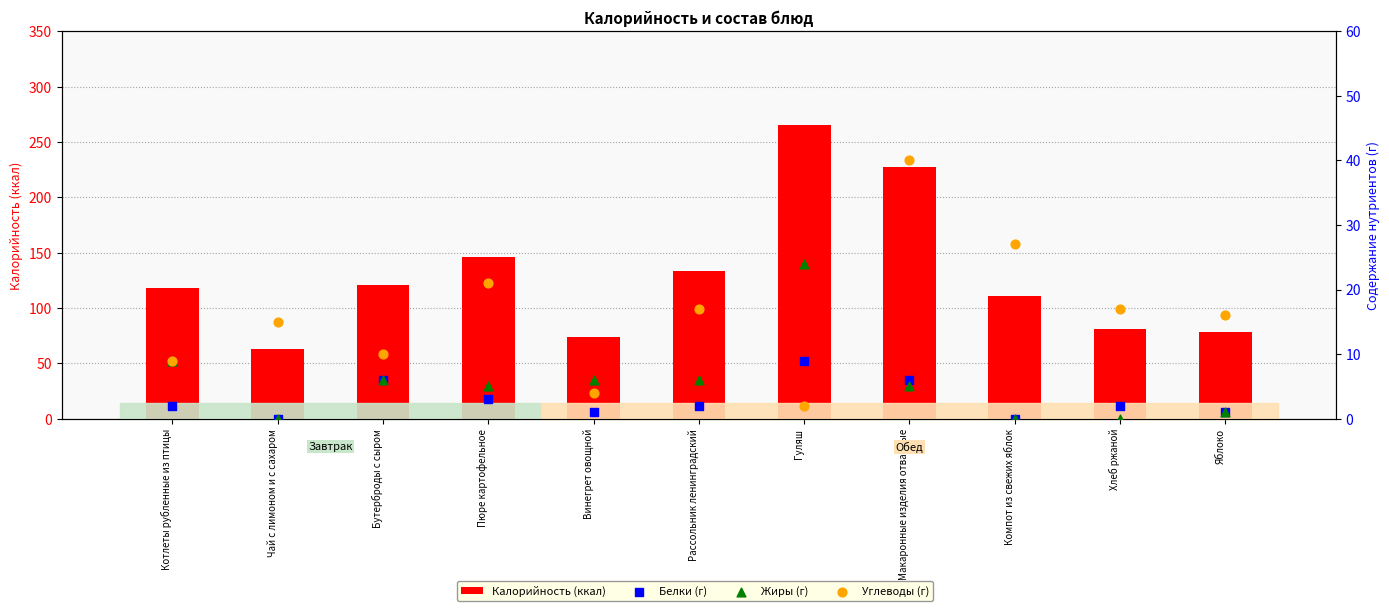

Which series reaches the maximum Y coordinate?

Калорийность (ккал)